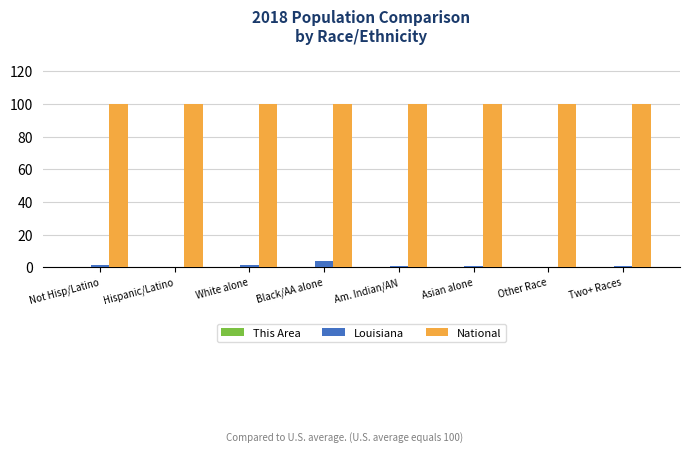

Which series has the widest spread of values?

Louisiana